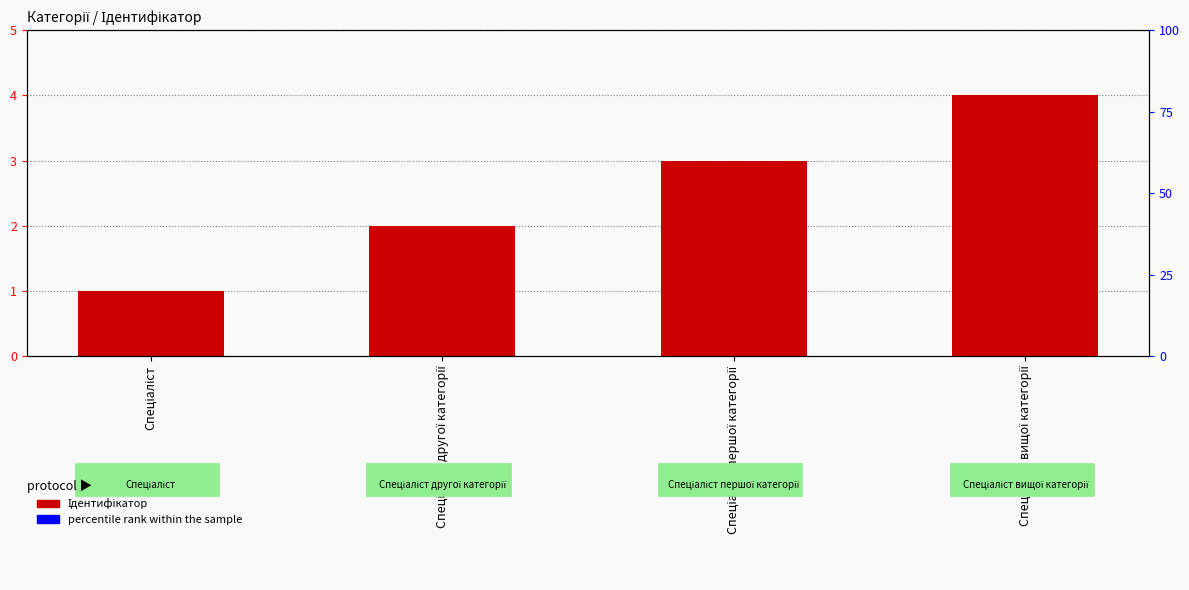

The chart shows a value of 2 at Спеціаліст другої категорії. True or false?

True